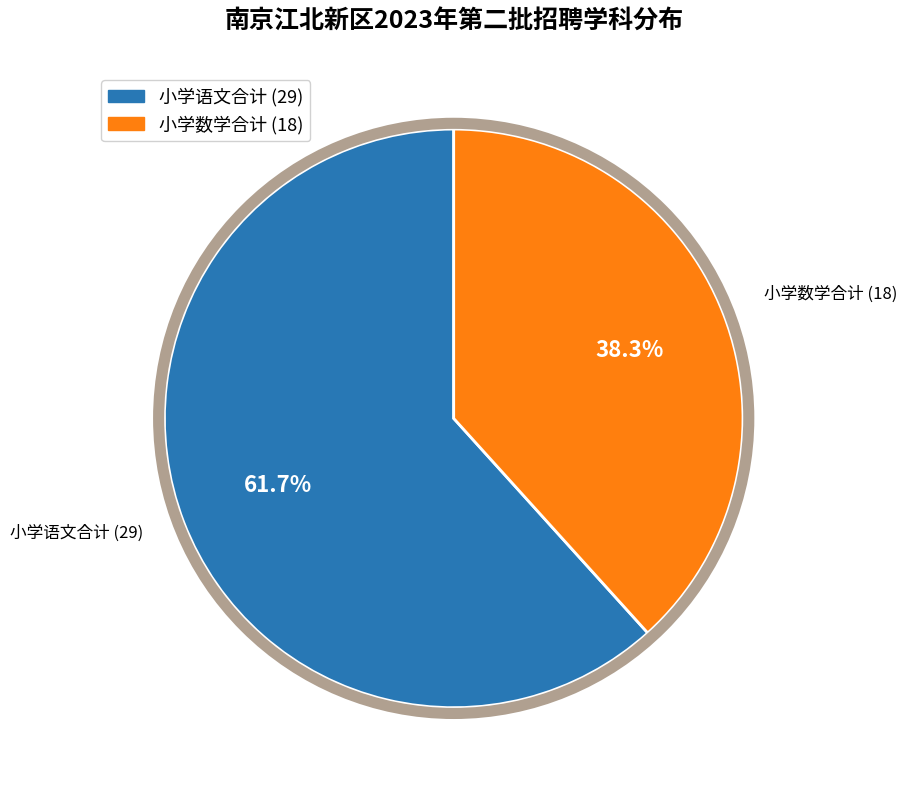

Rank the categories by value from highest to lowest.

小学语文合计 (29), 小学数学合计 (18)